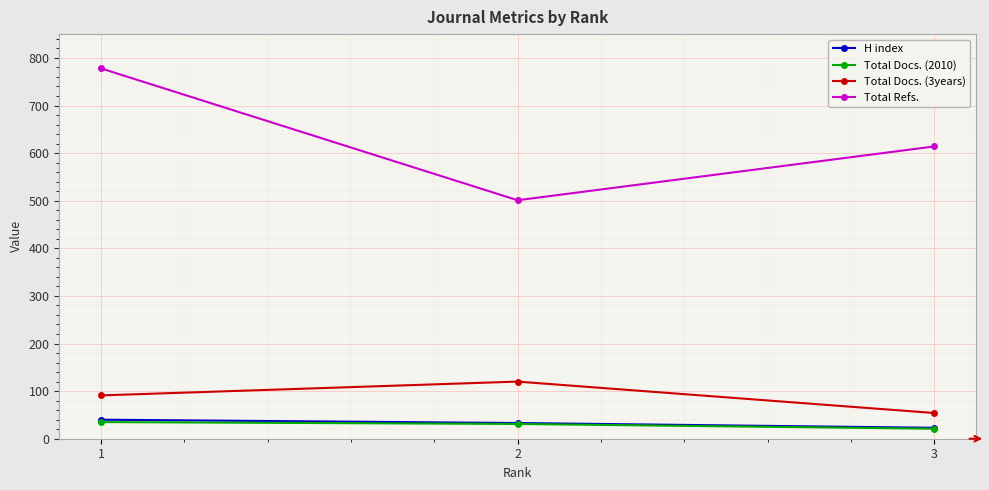

Rank the categories by Total Refs. value from highest to lowest.

1, 3, 2